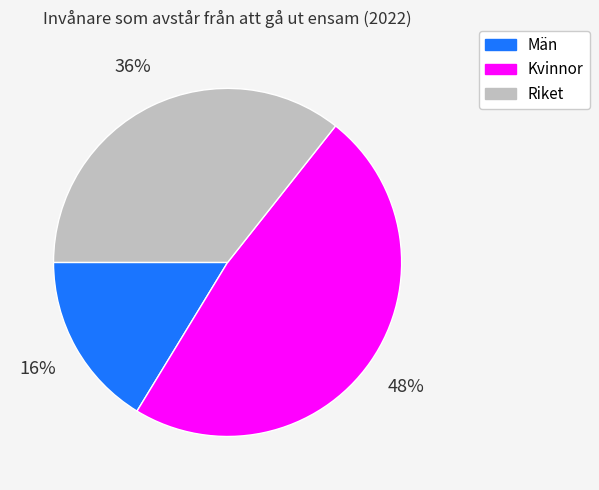

Does any single category account for the majority?

No